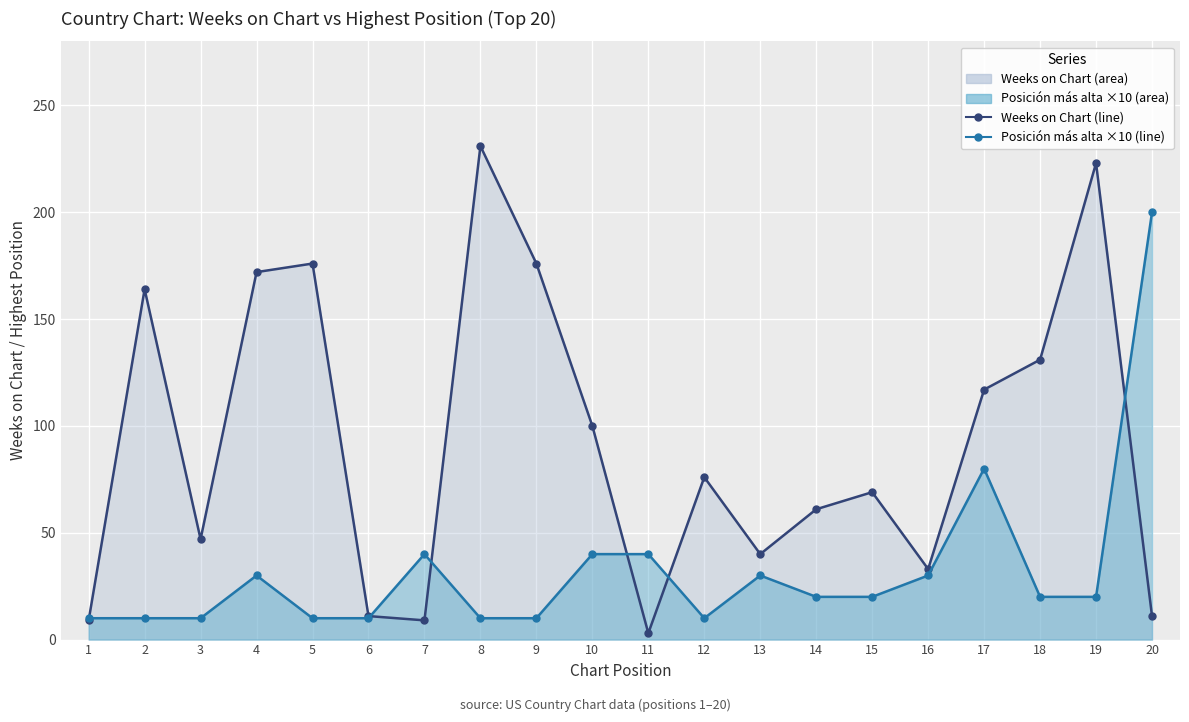

At which category is the sum across all series the highest?

19